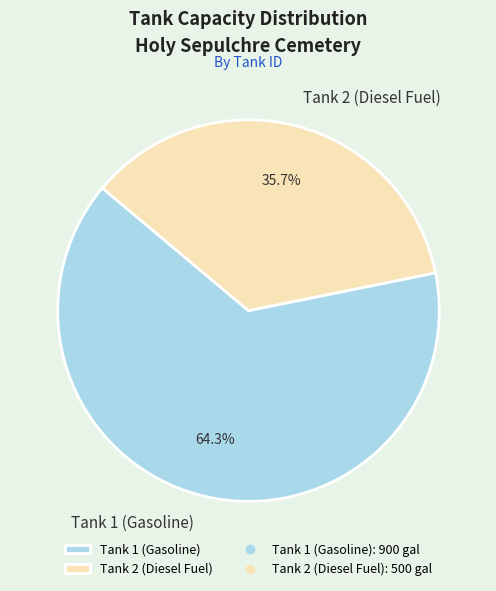

What is the ratio of the value at Tank 1 (Gasoline) to the value at Tank 2 (Diesel Fuel)?

1.8